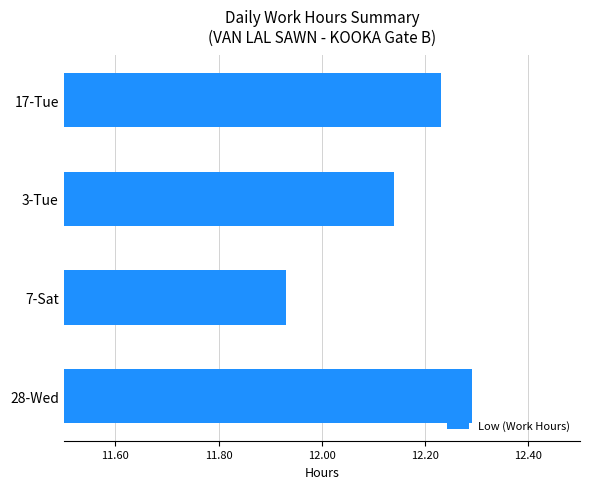

What is the difference between the values at 7-Sat and 17-Tue?

0.3